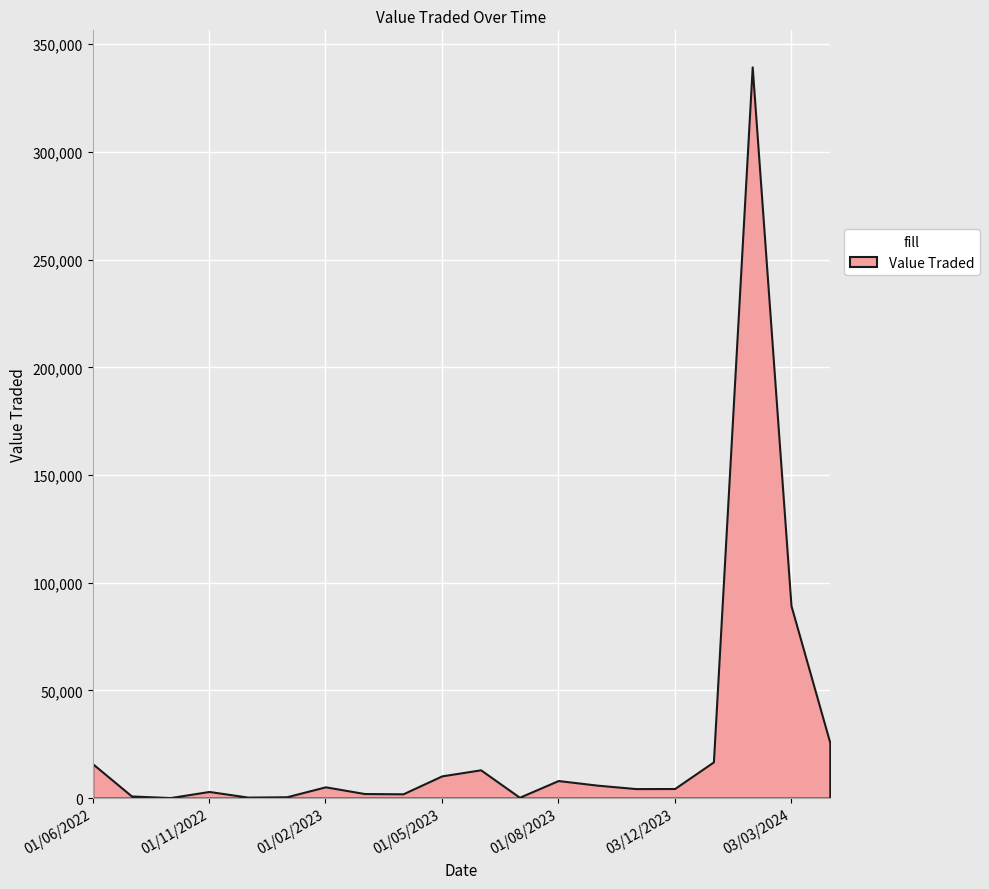

How many lines are shown in the chart?

1